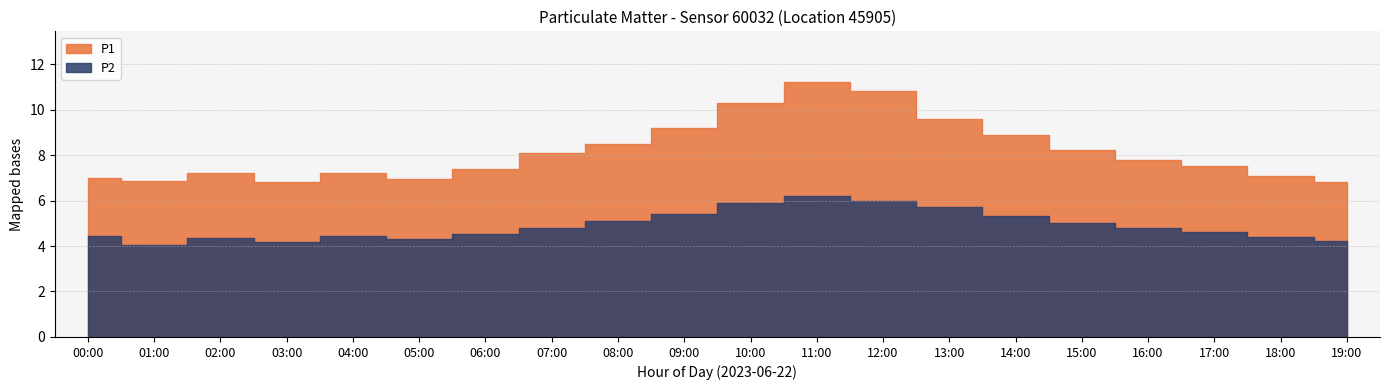

Between 13:00 and 00:00, which is larger?

13:00